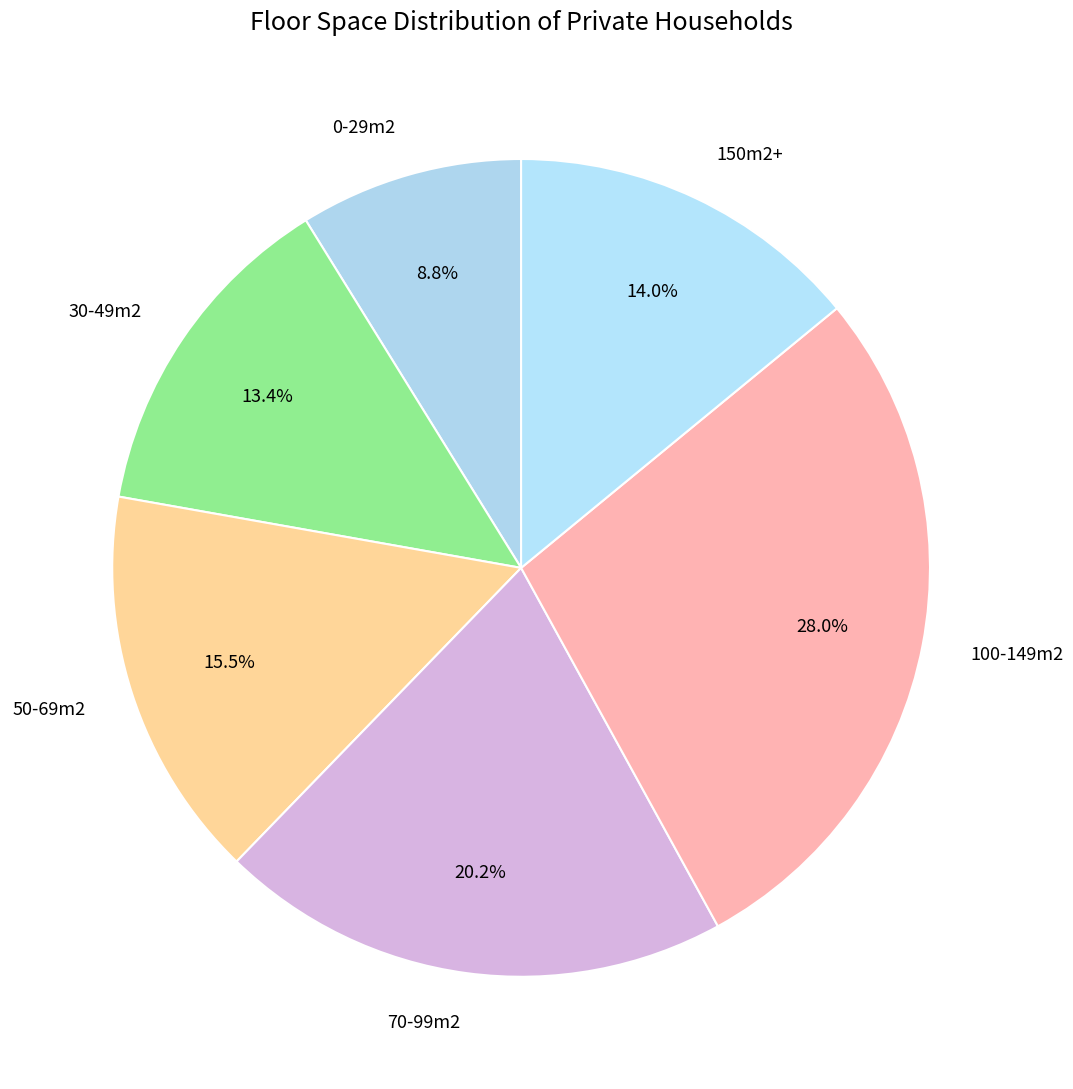

Do 0-29m2 and 100-149m2 together represent more than half of the pie?

No